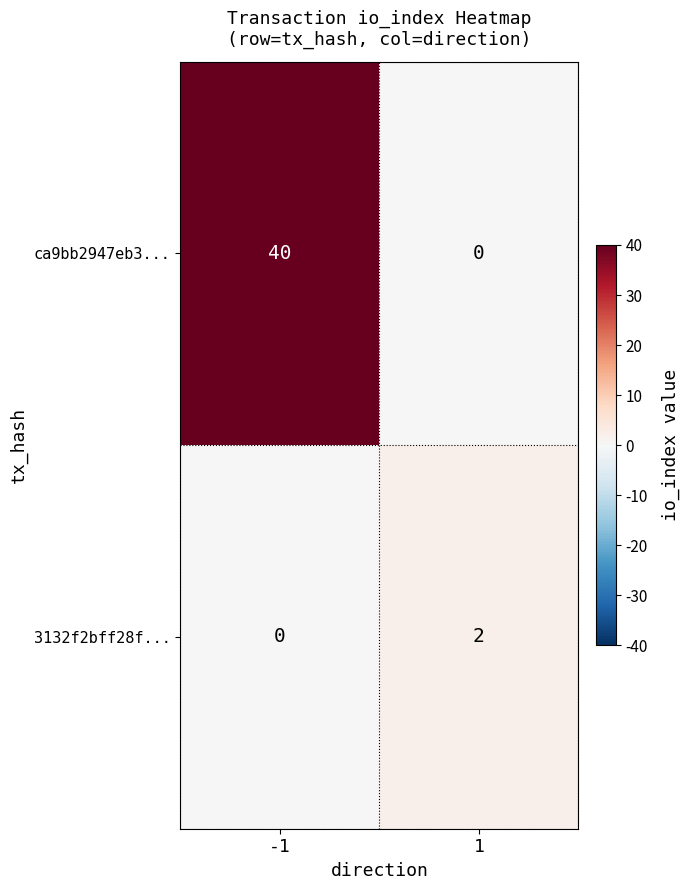

Reading left to right, what are all the values shown in this chart?

ca9bb2947eb3...: -1=40	1=0
3132f2bff28f...: -1=0	1=2